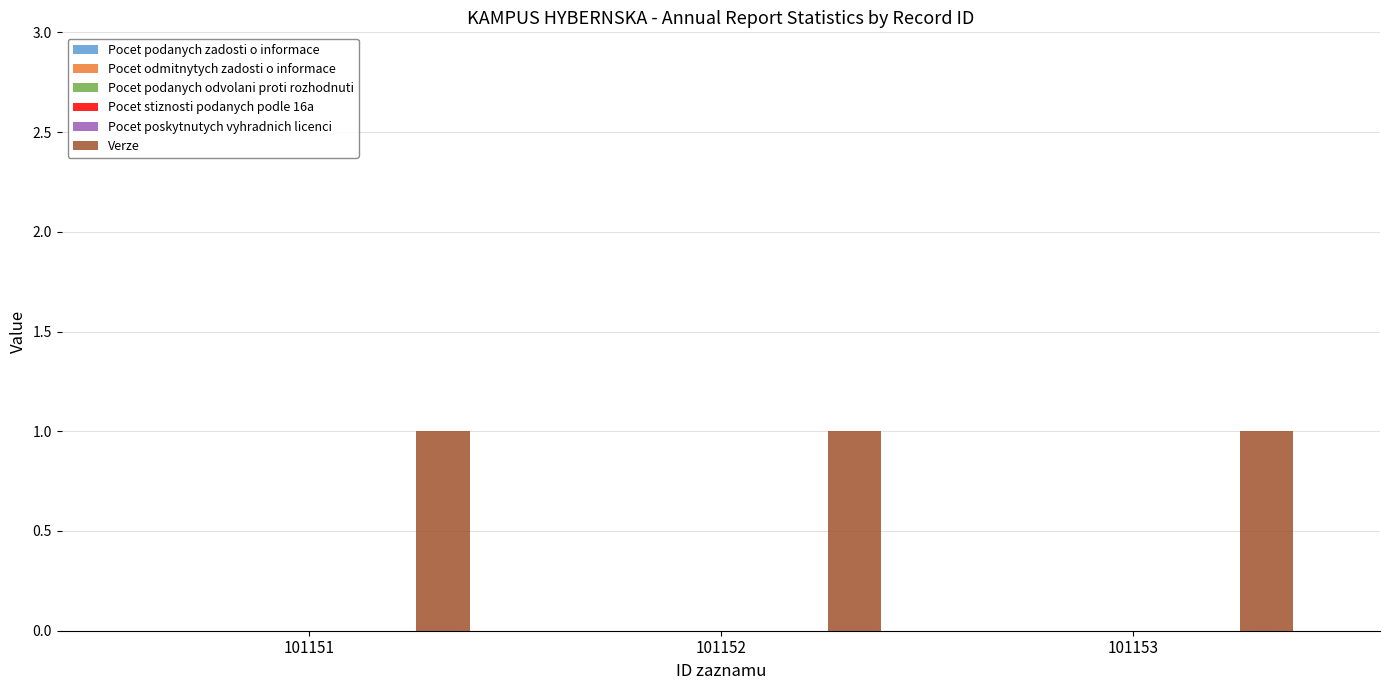

Which has a higher value, 101151 or 101152?

101151